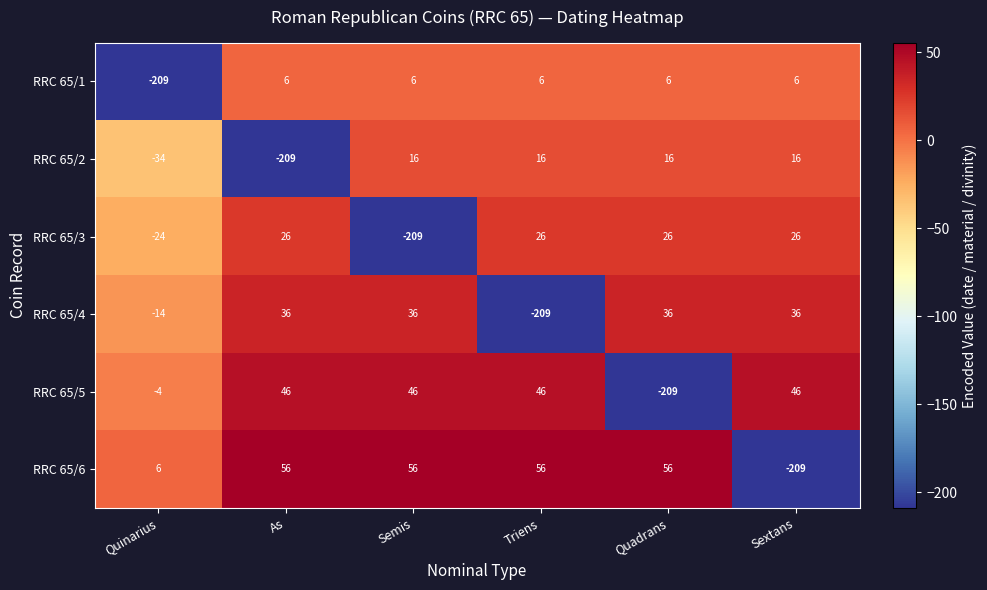

What is the difference between the highest and lowest values at Triens?

265